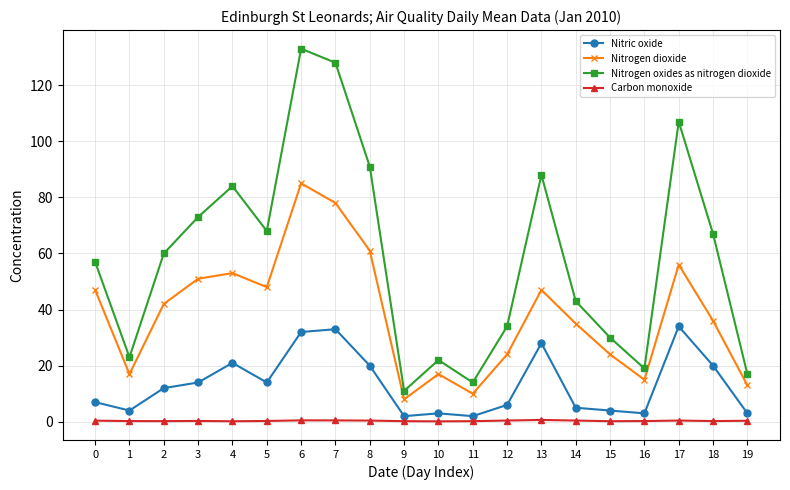

What is the maximum value for Nitrogen dioxide?

85.0